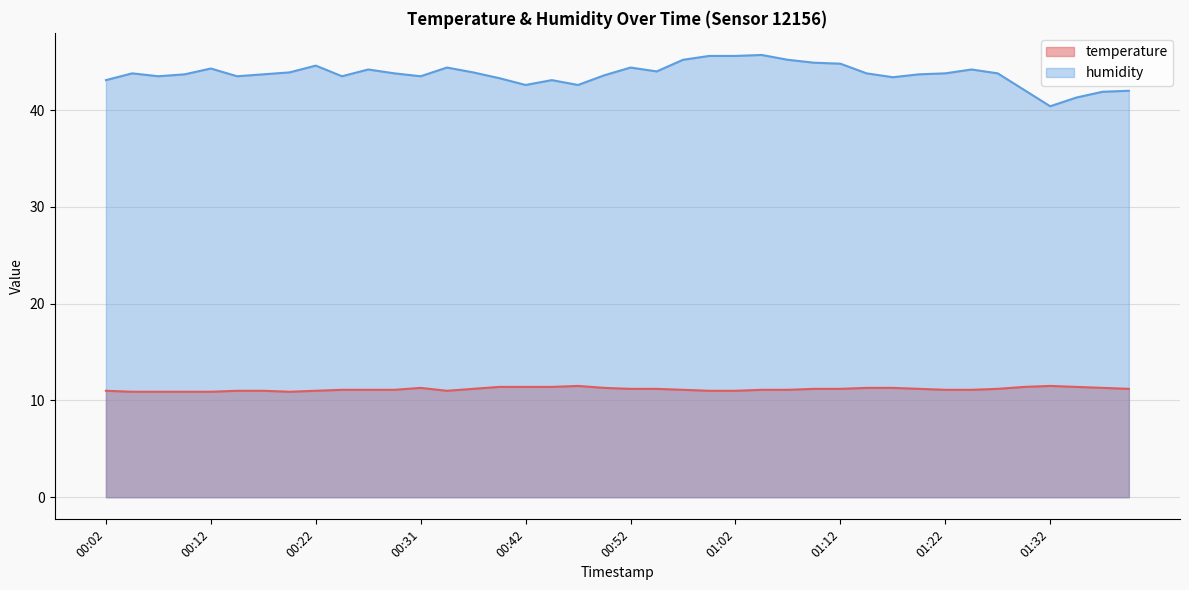

True or false: temperature and humidity cross at least once.

False